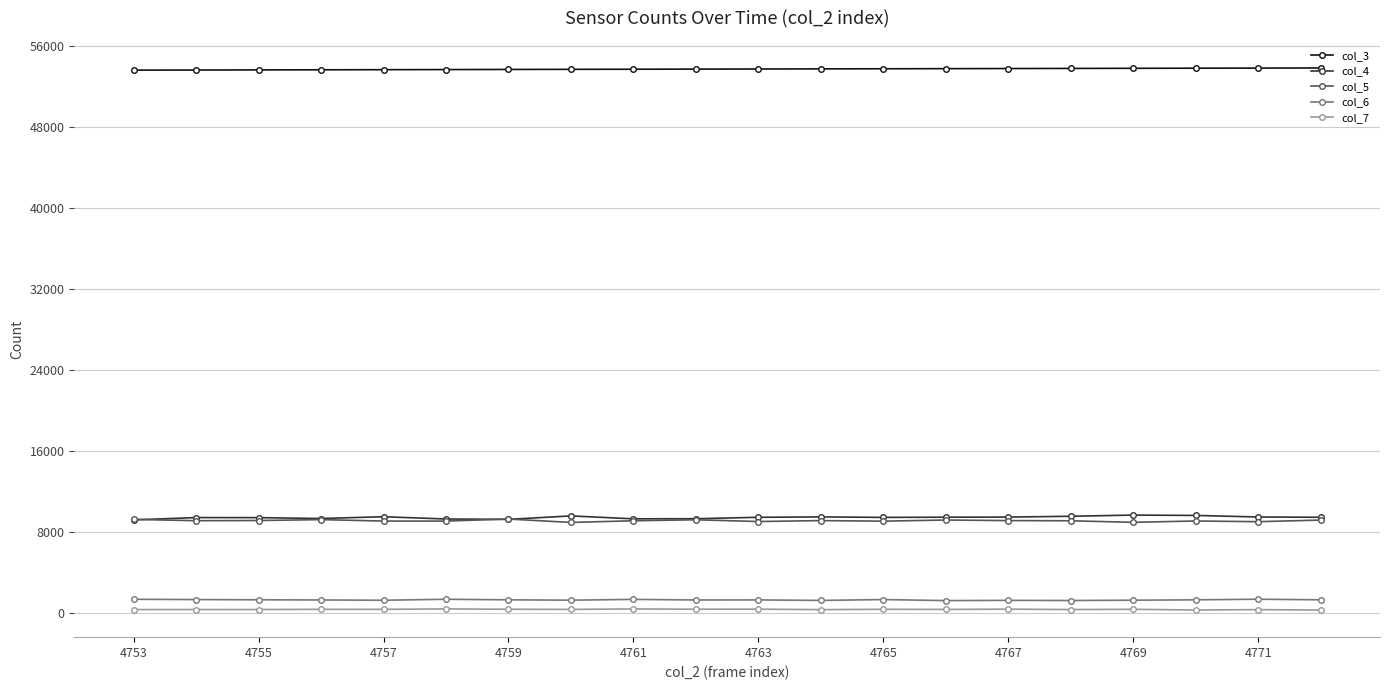

True or false: col_4 and col_7 cross at least once.

False